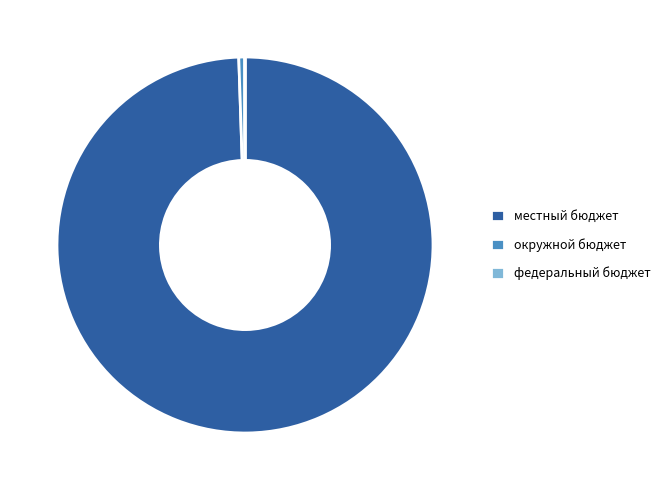

Is местный бюджет the majority of the pie?

Yes